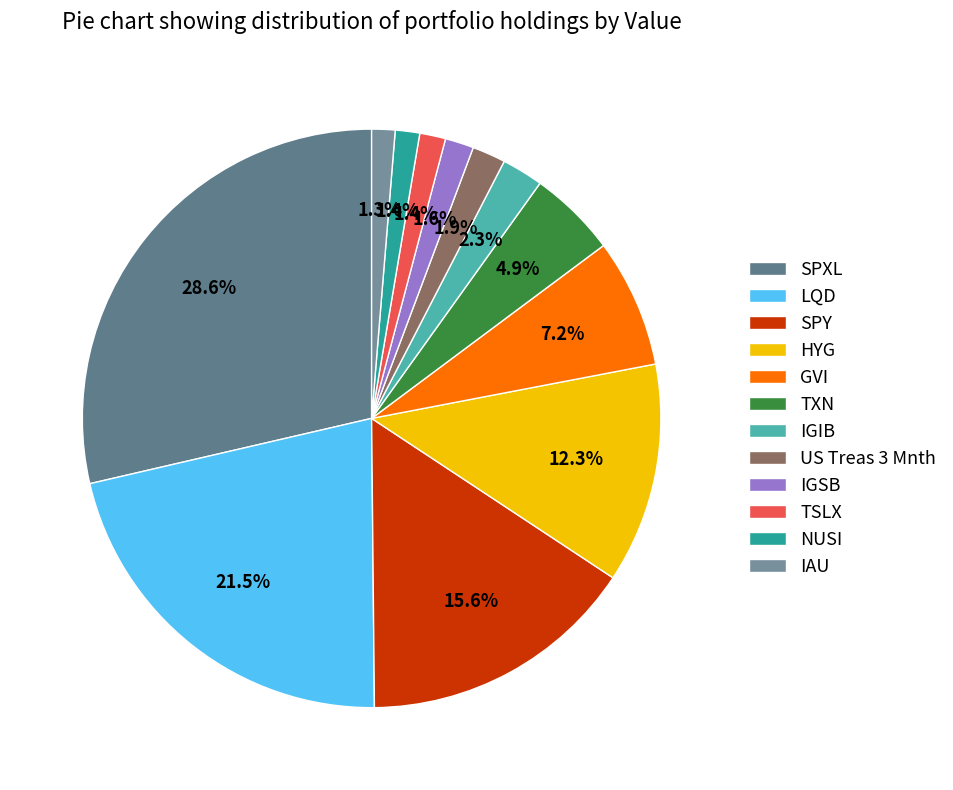

True or false: IAU accounts for 1% of the total.

True